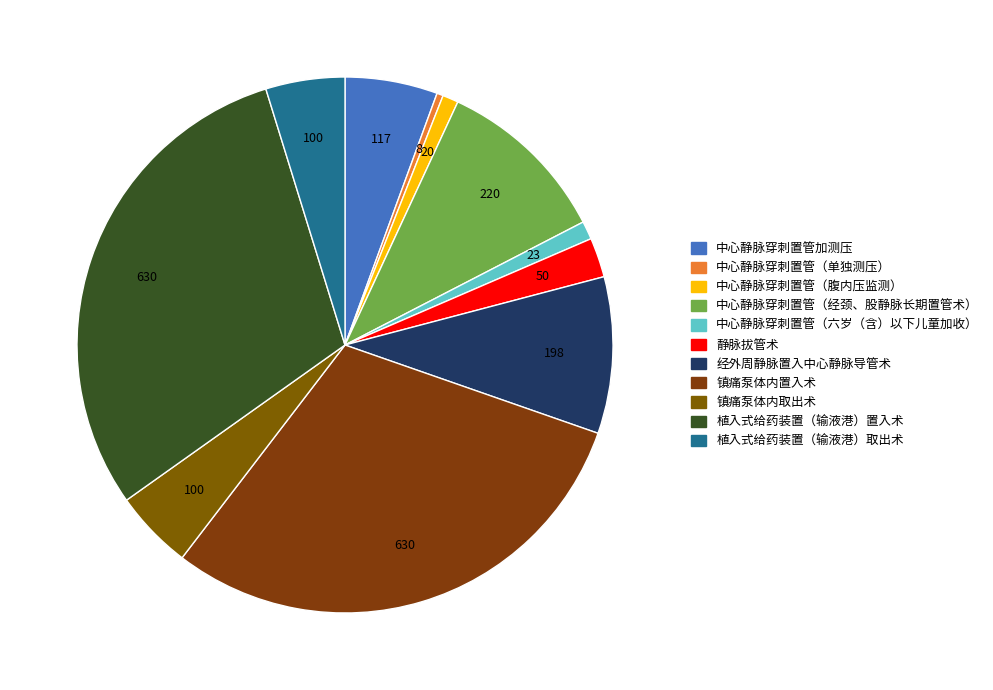

Does 中心静脉穿刺置管（单独测压） account for over 50% of the chart?

No